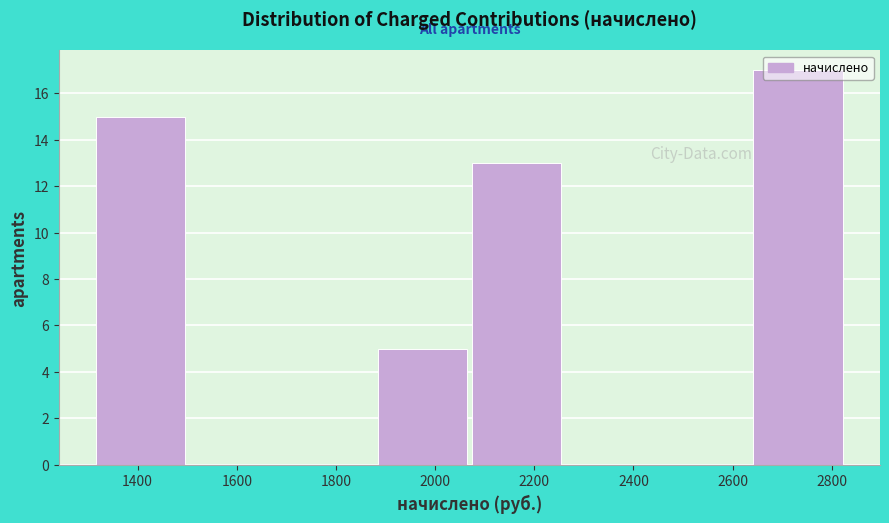

Reading left to right, transcribe this chart: for each bar, give the range it covers on the x-axis and its height. Neither the bar edges nor the heights are printed on the chart, so give them approximately, as read against the axes.

1320 to 1500: 15
1500 to 1700: 0
1700 to 1880: 0
1880 to 2080: 5
2080 to 2260: 13
2260 to 2460: 0
2460 to 2640: 0
2640 to 2840: 17